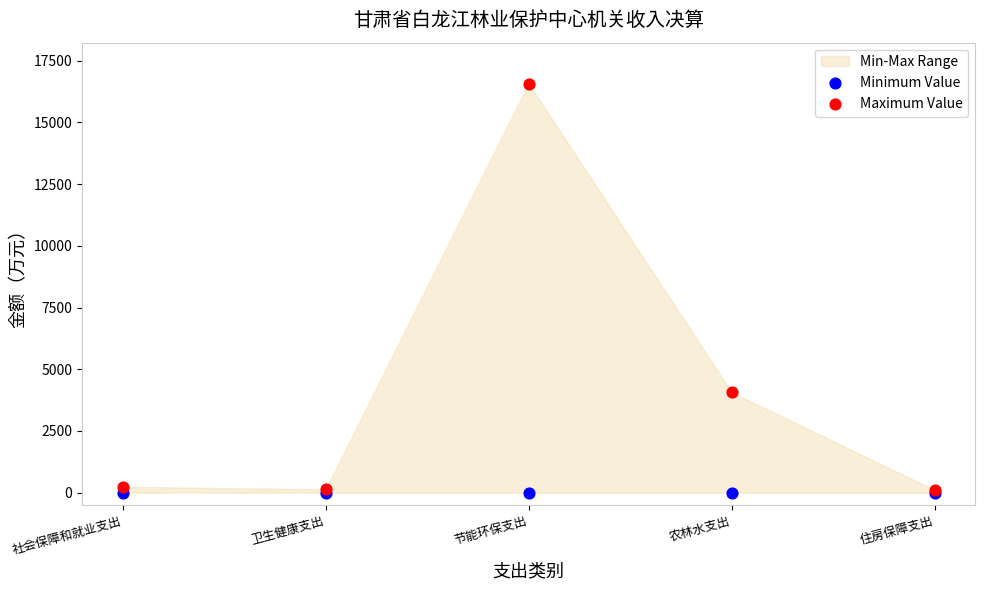

Across all series, what Y value is closest to 8286?

4072.2